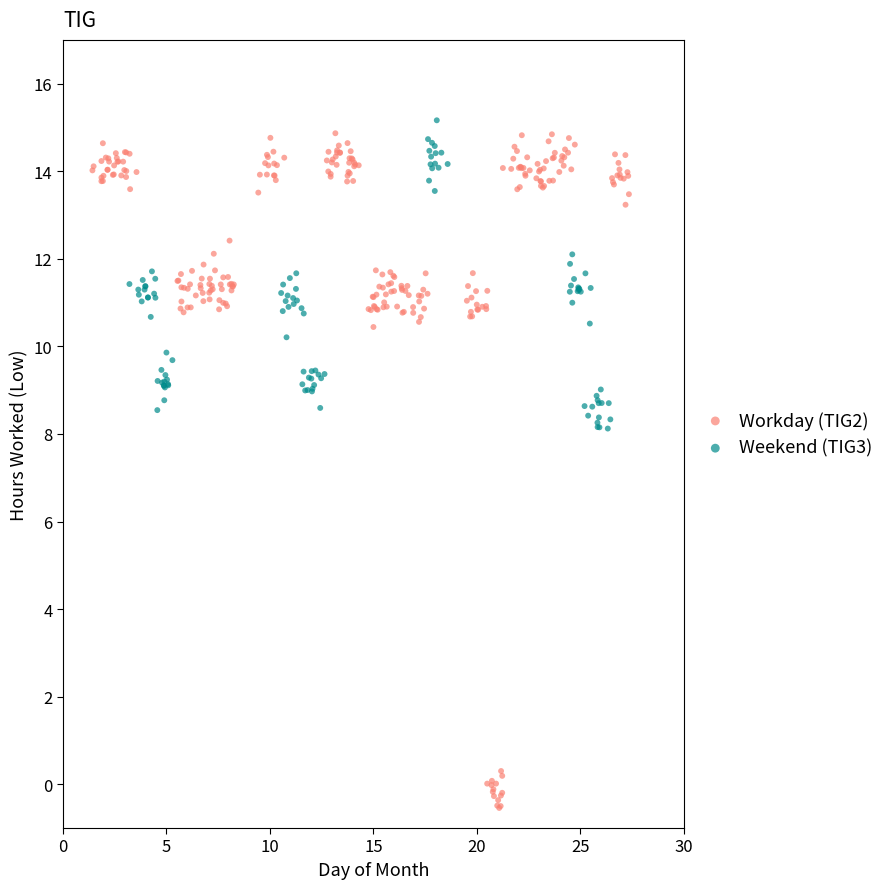

Which series reaches the minimum Y coordinate?

Workday (TIG2)